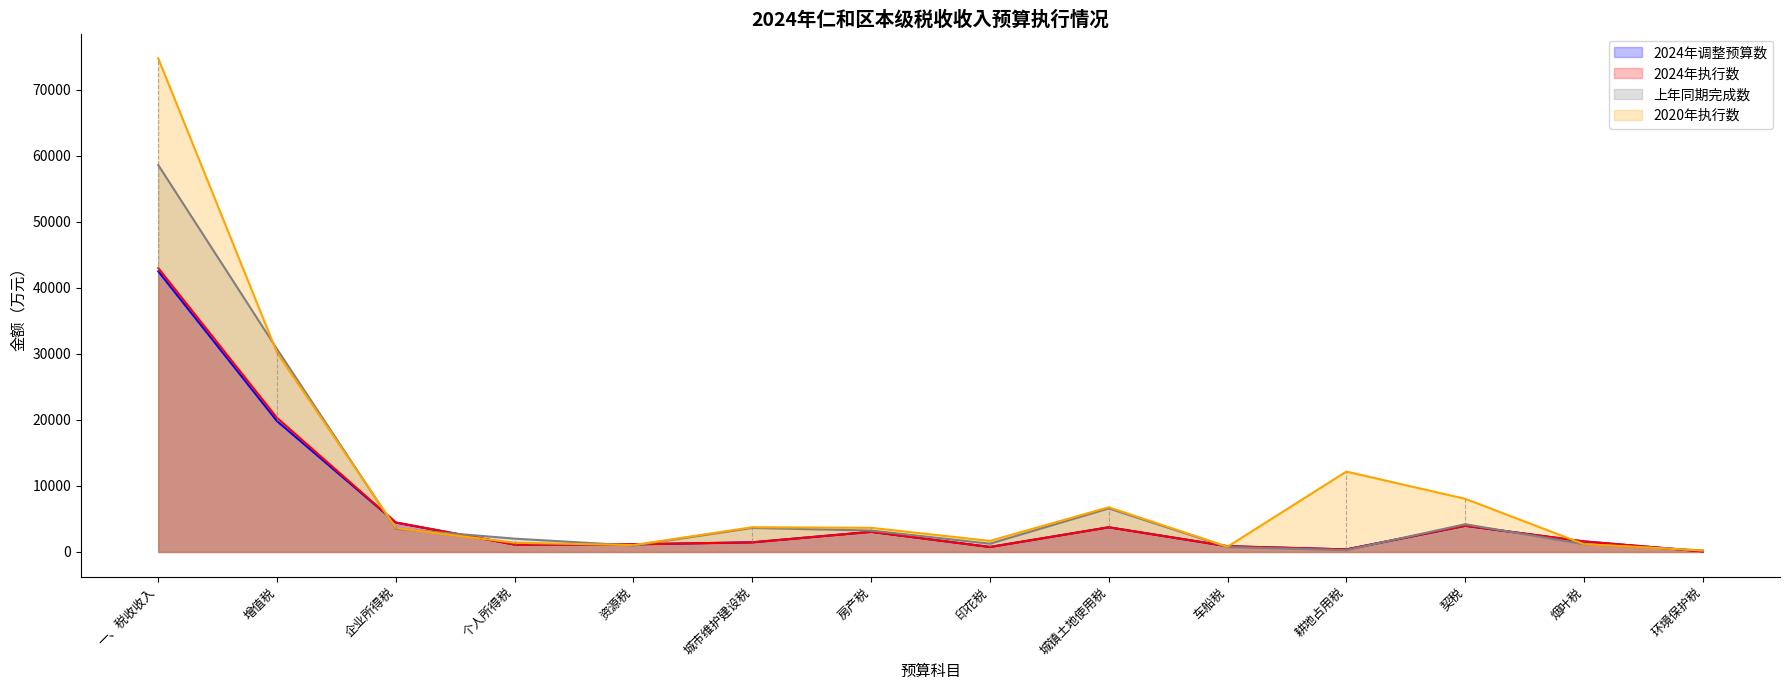

At which category does the chart reach its minimum across all series?

环境保护税